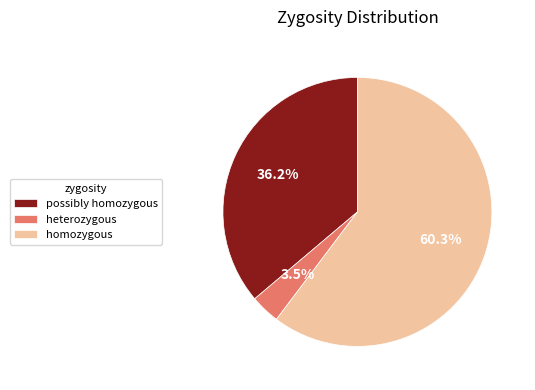

How many segments does this pie chart have?

3